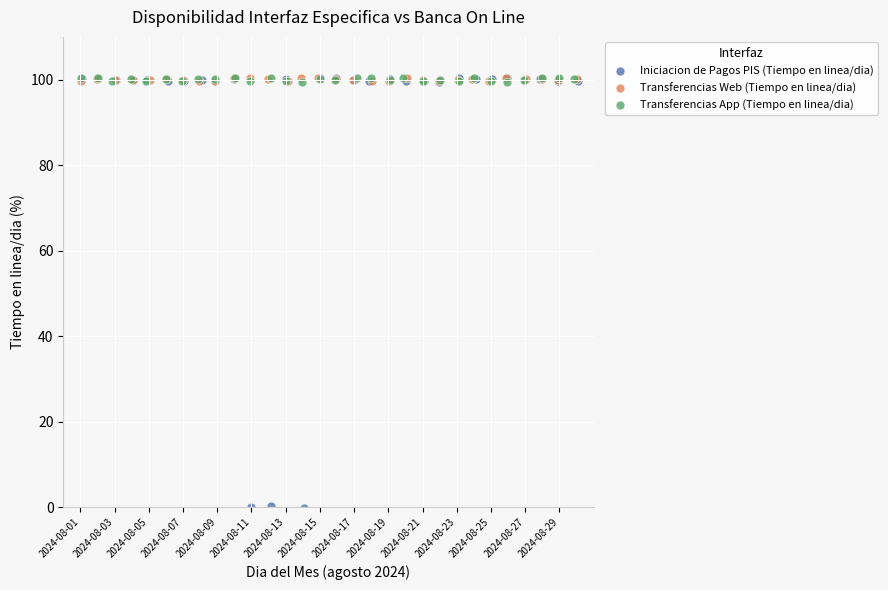

Which series contains the lowest Y value?

Iniciacion de Pagos PIS (Tiempo en linea/dia)